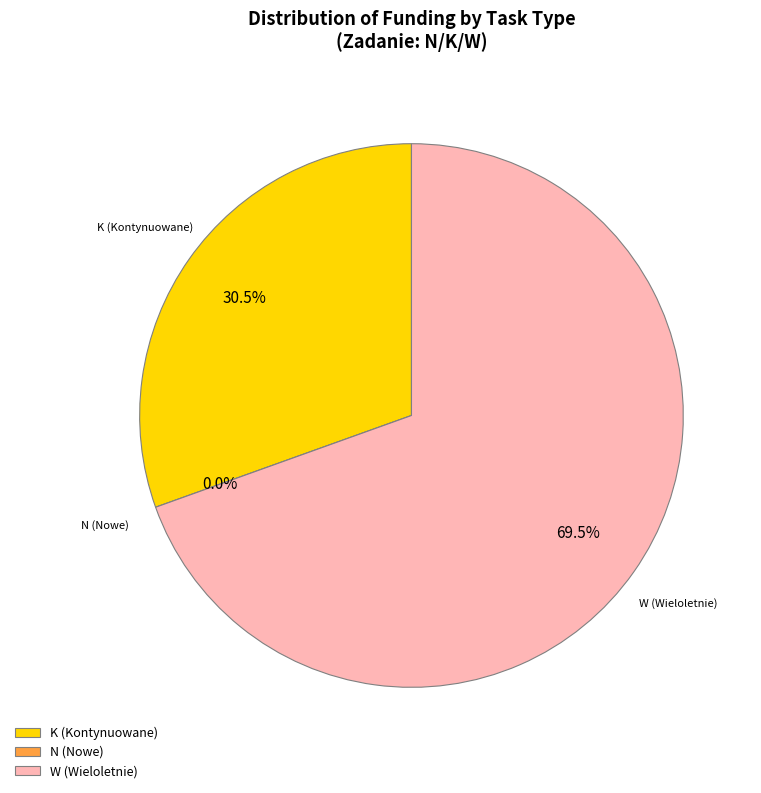

How many segments does this pie chart have?

3